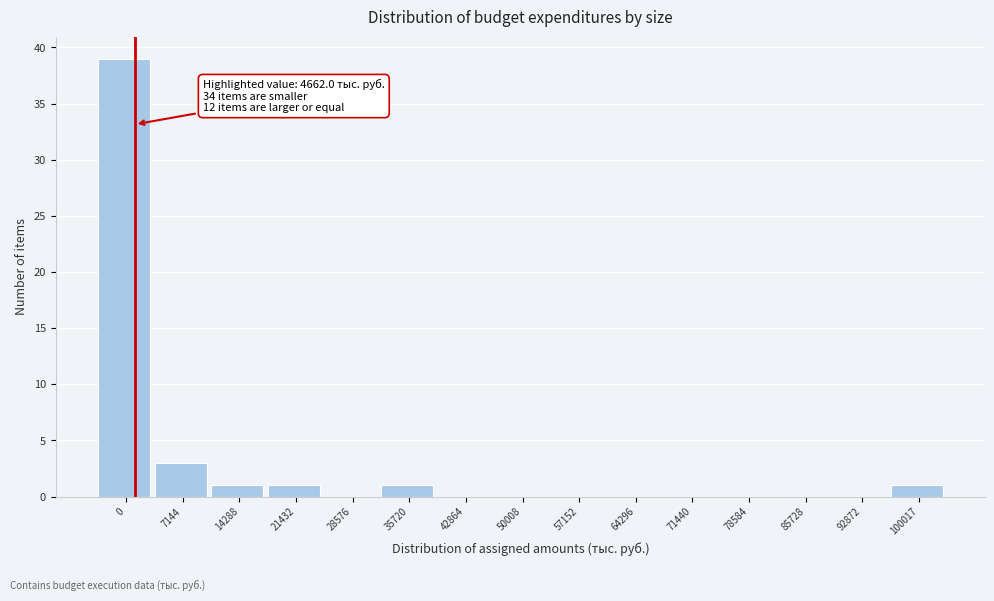

At which label is the value closest to 19?

7144